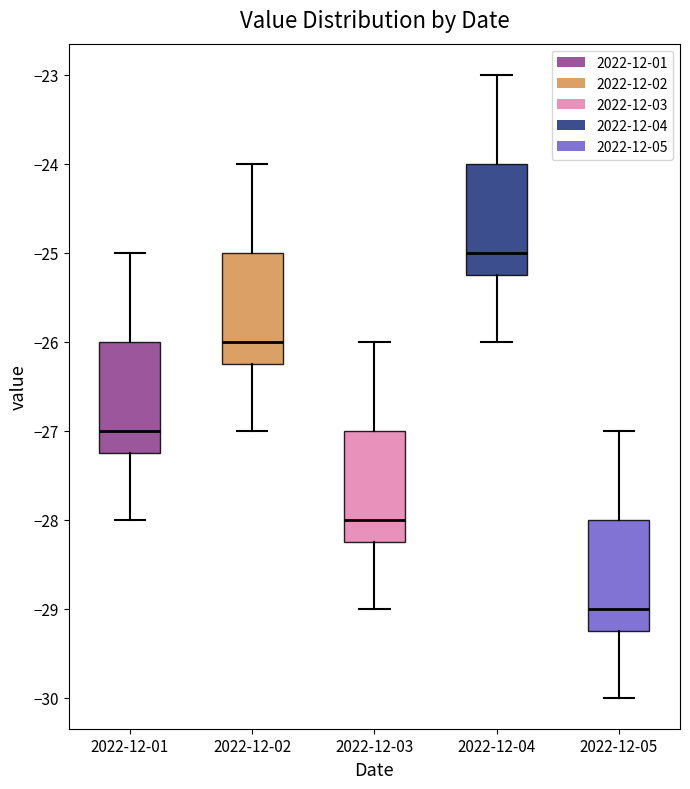

Which box has the lowest median line?

2022-12-05